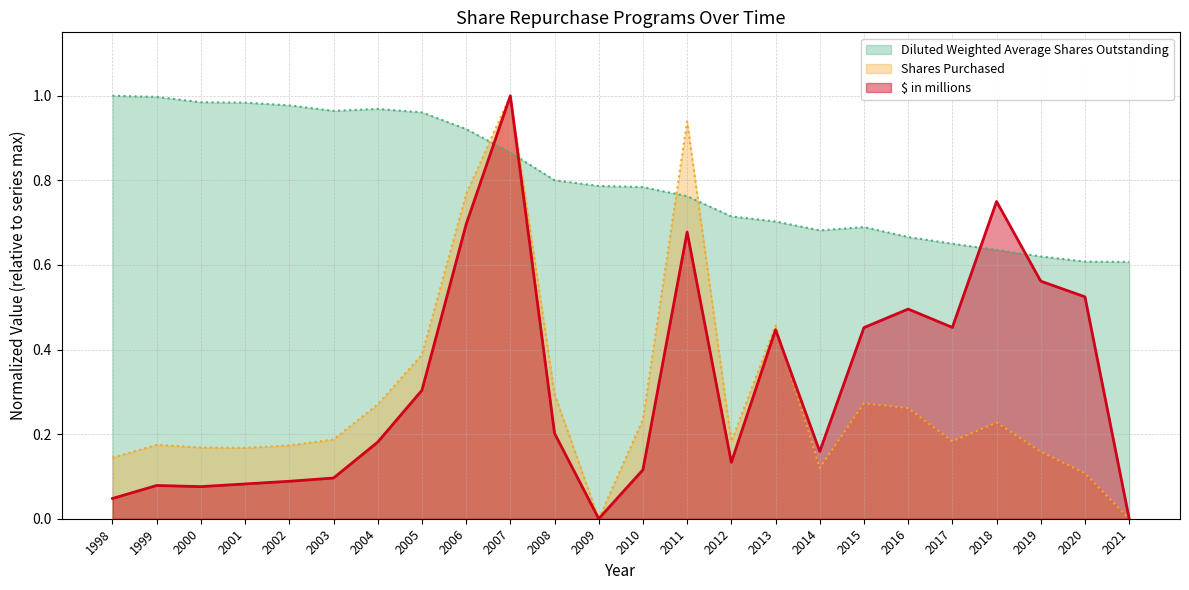

How many interior local peaks does the $ in millions series have?

6